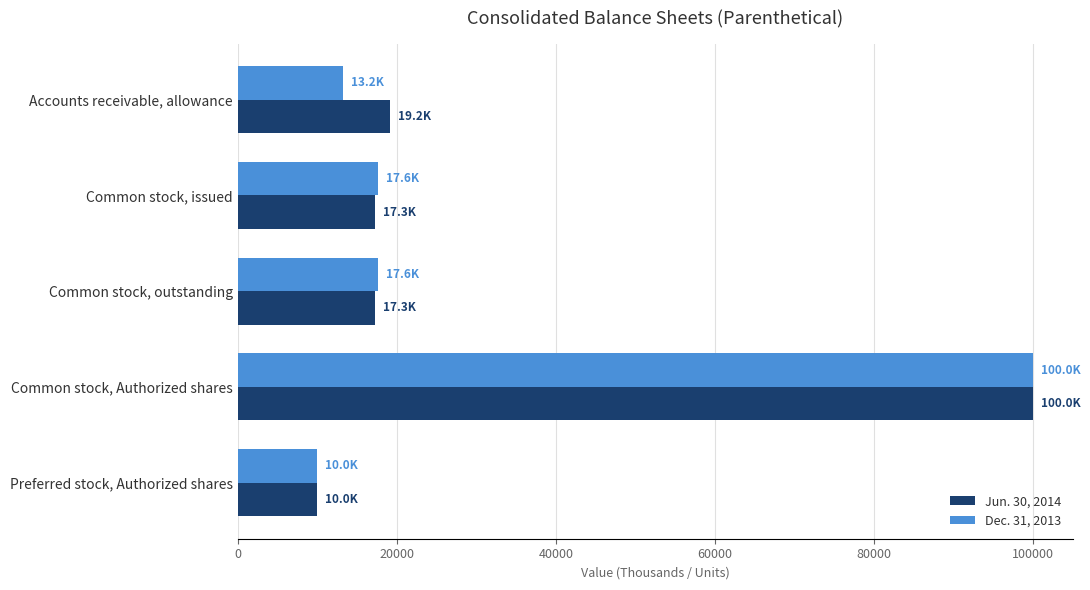

Is it true that Jun. 30, 2014 equals 100000 at Common stock, Authorized shares?

True